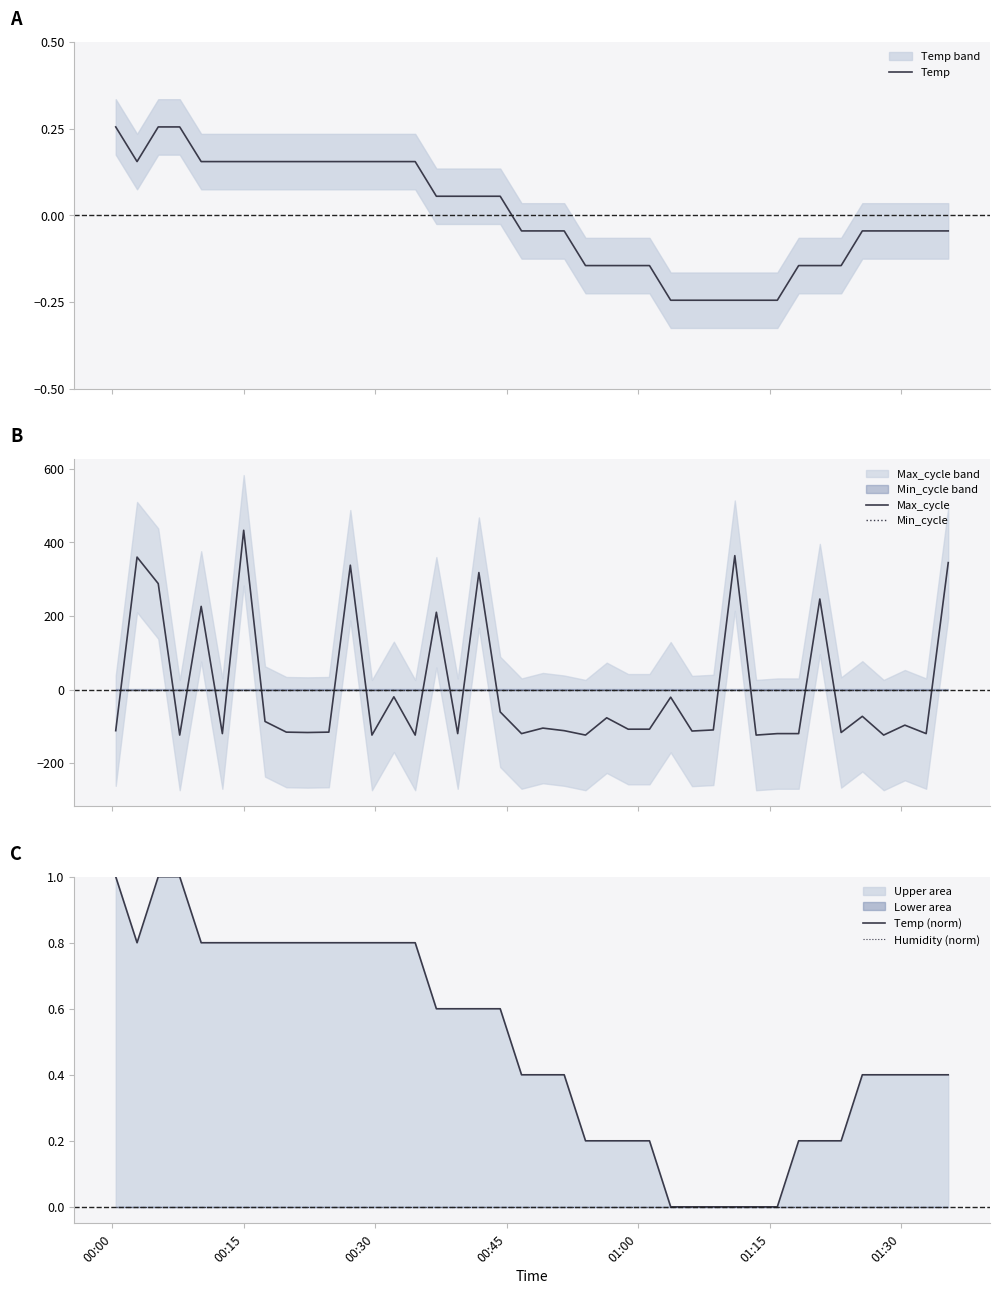

How many intersections are there between Humidity (norm) and Max_cycle?

17